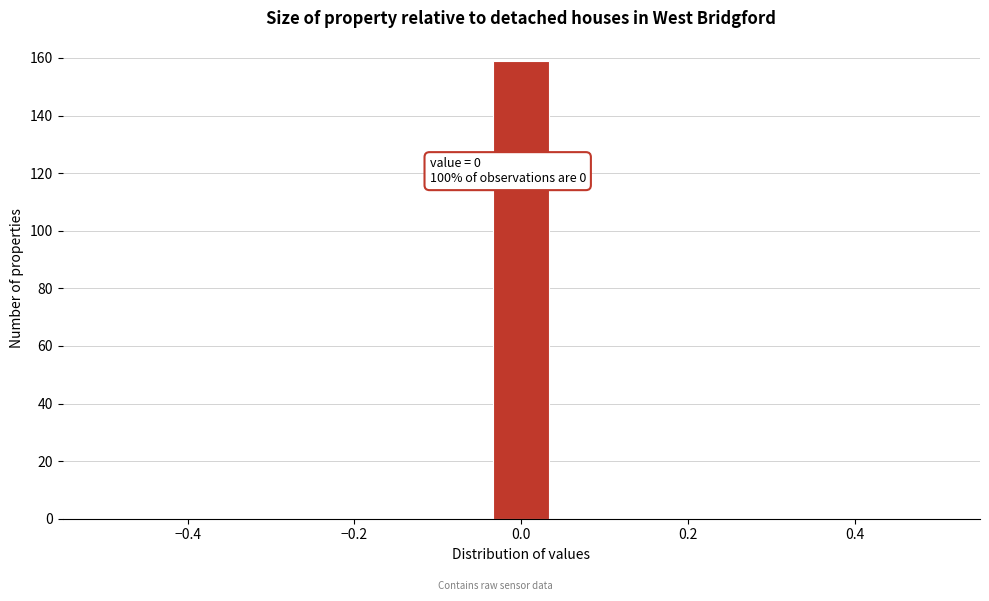

Read against the x-axis, roughly where is the centre of the tallest bar?

0.00